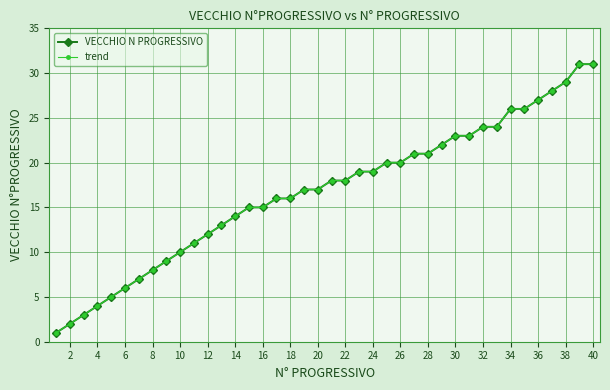

Is this an area chart (filled region under the line)?

No